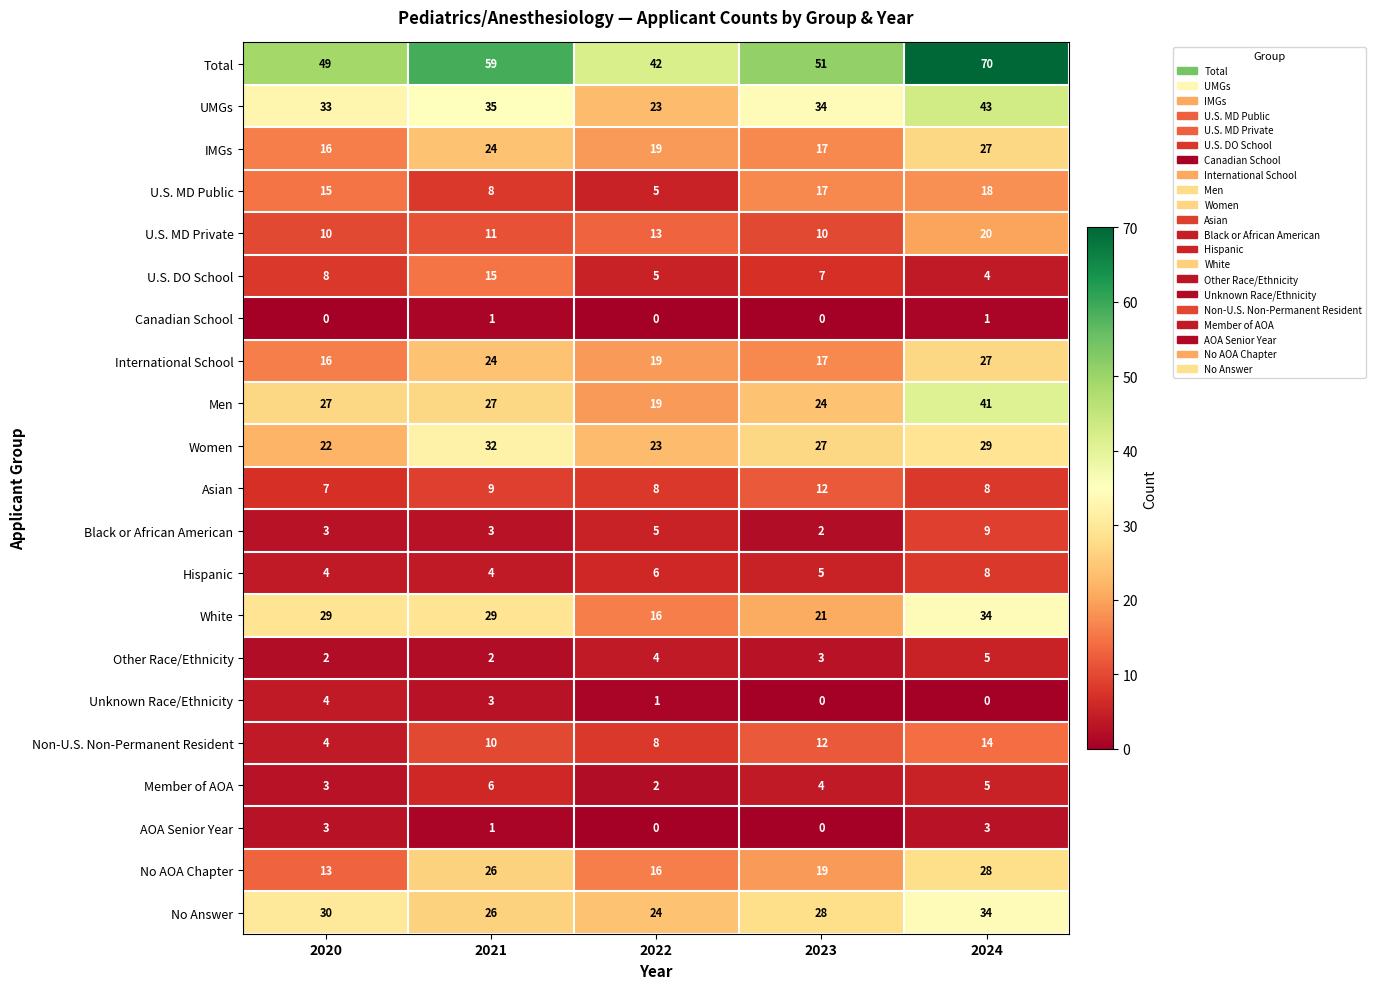

The White series shows 41 at 2020. True or false?

False